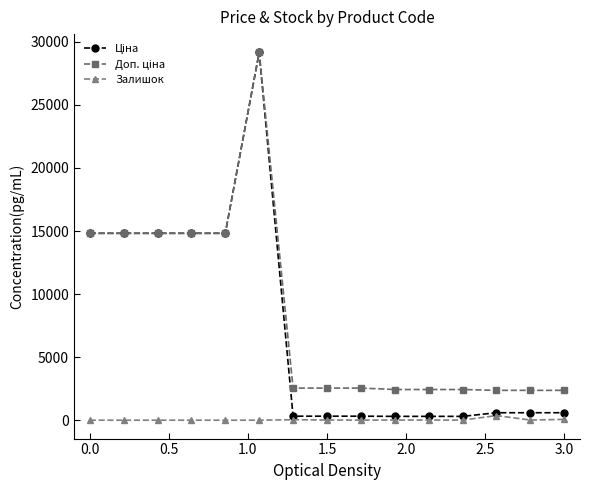

Count the number of categories in the chart.

15